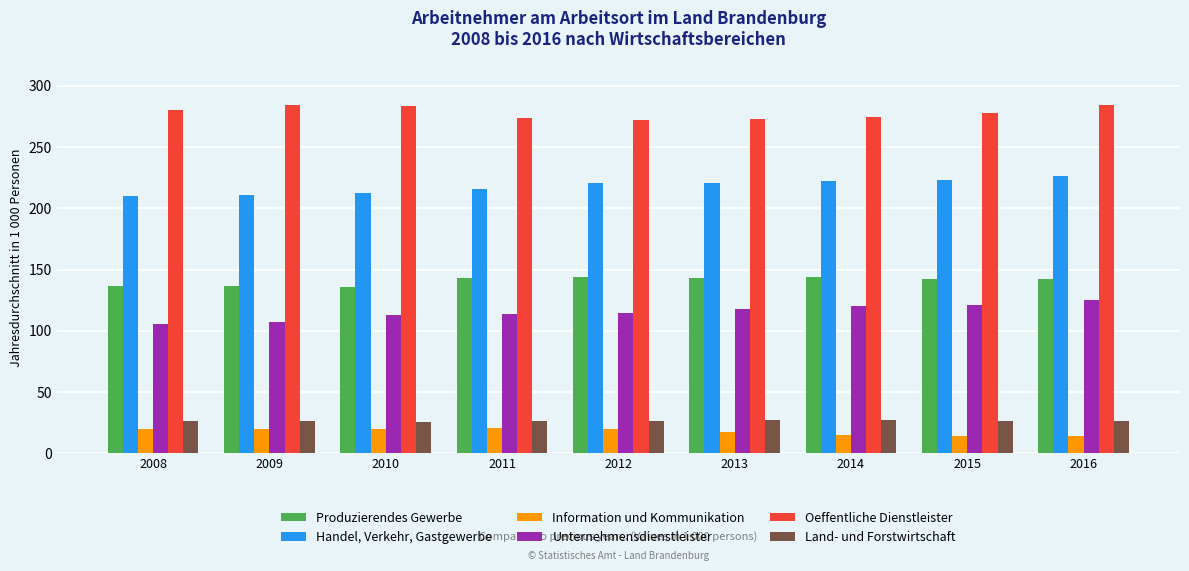

Rank the series by their maximum value, from lowest to highest.

Information und Kommunikation, Land- und Forstwirtschaft, Unternehmensdienstleister, Produzierendes Gewerbe, Handel, Verkehr, Gastgewerbe, Oeffentliche Dienstleister